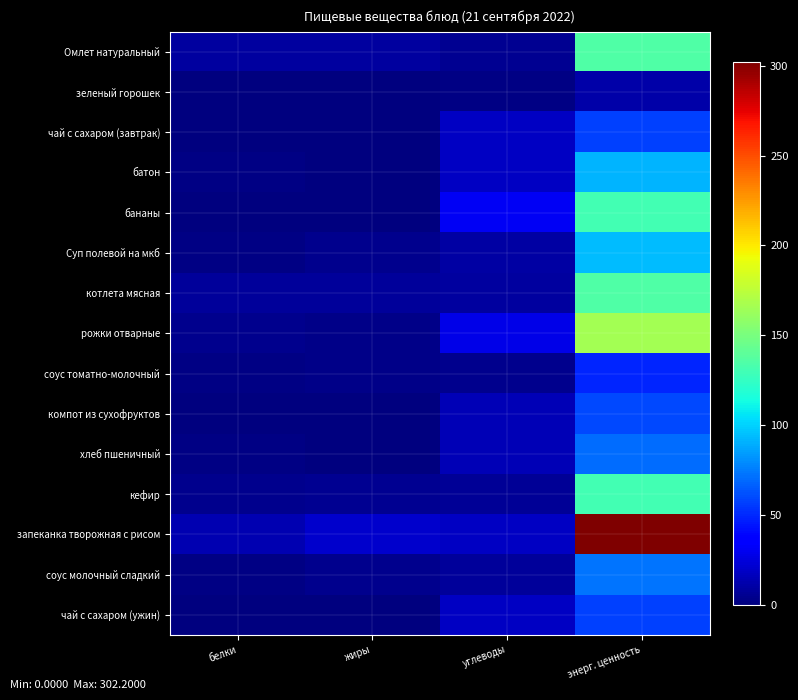

Which label corresponds to the smallest value in the chart?

жиры